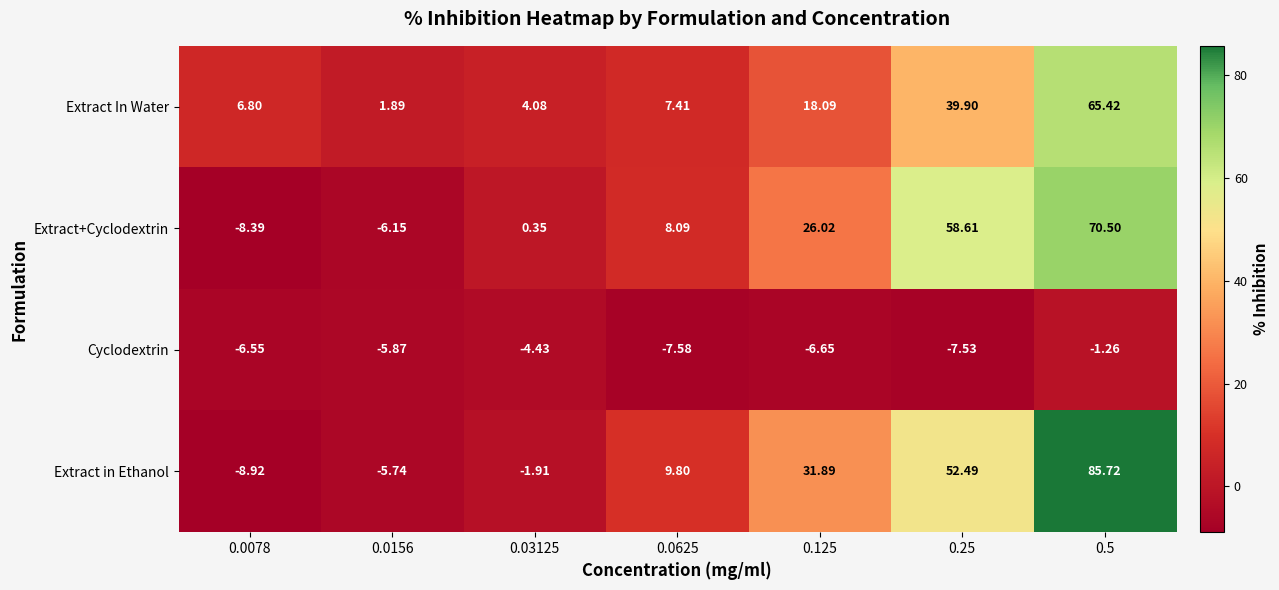

How many categories are shown in the chart?

7